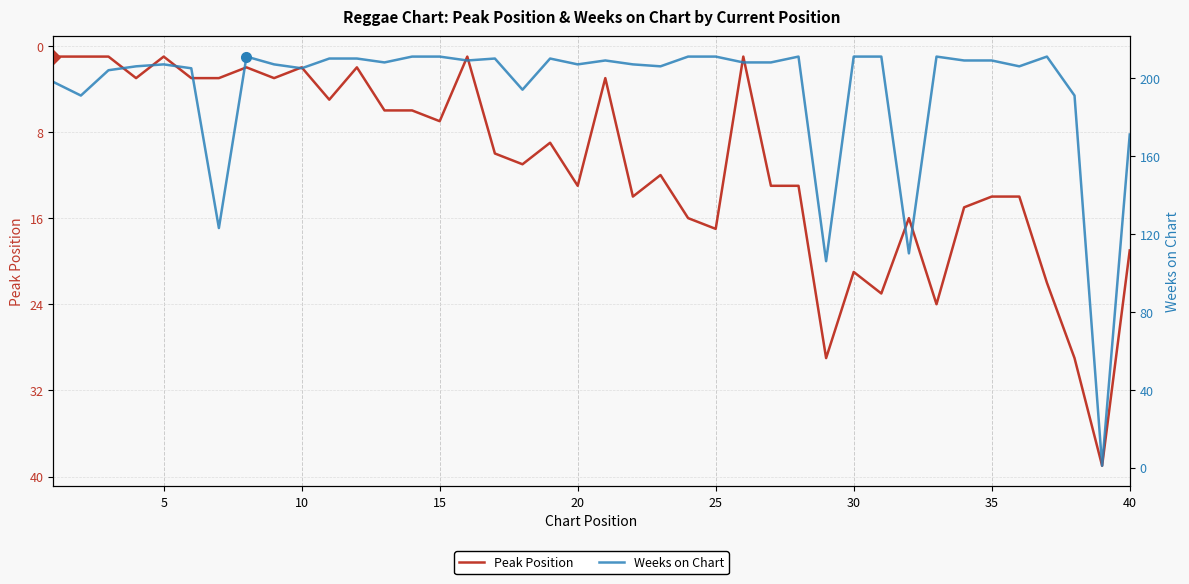

Is it true that Peak Position equals 7 at 15?

True